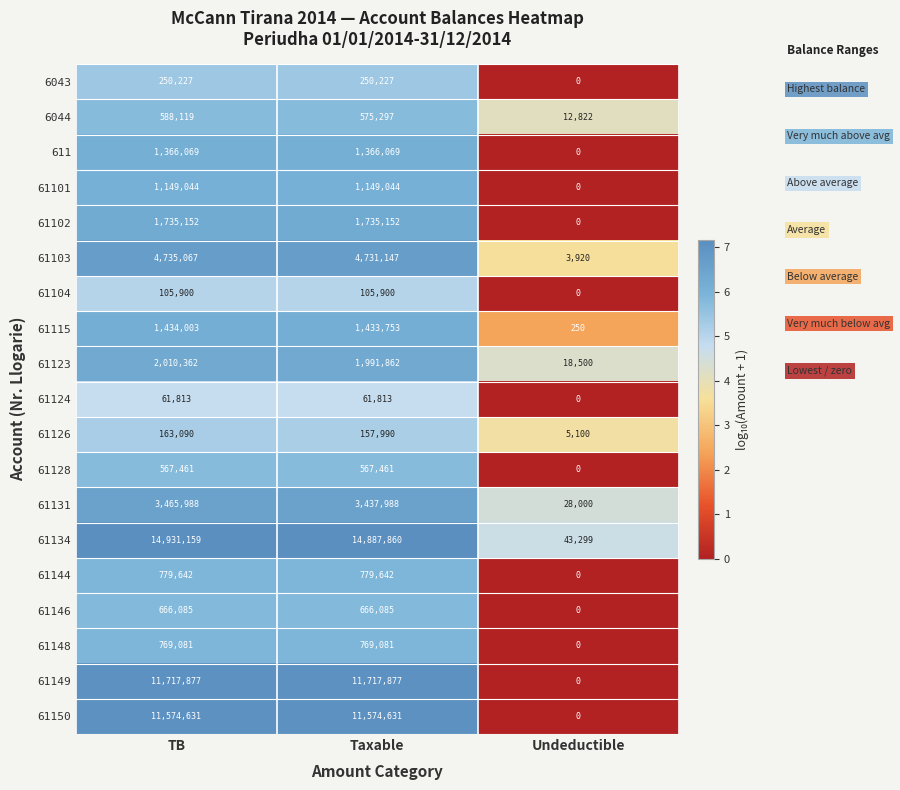

True or false: 61131 has a value of 3465988 at TB.

True